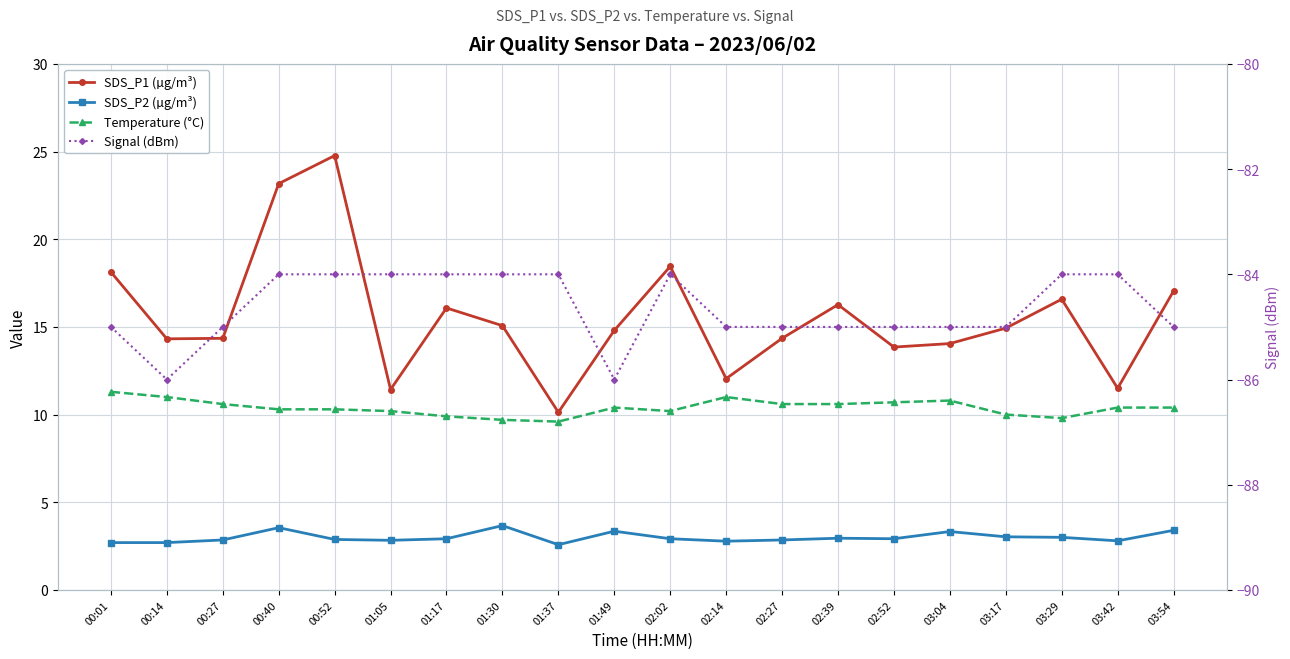

Rank the series at 00:40 from highest to lowest value.

SDS_P1 (µg/m³), Temperature (°C), SDS_P2 (µg/m³), Signal (dBm)